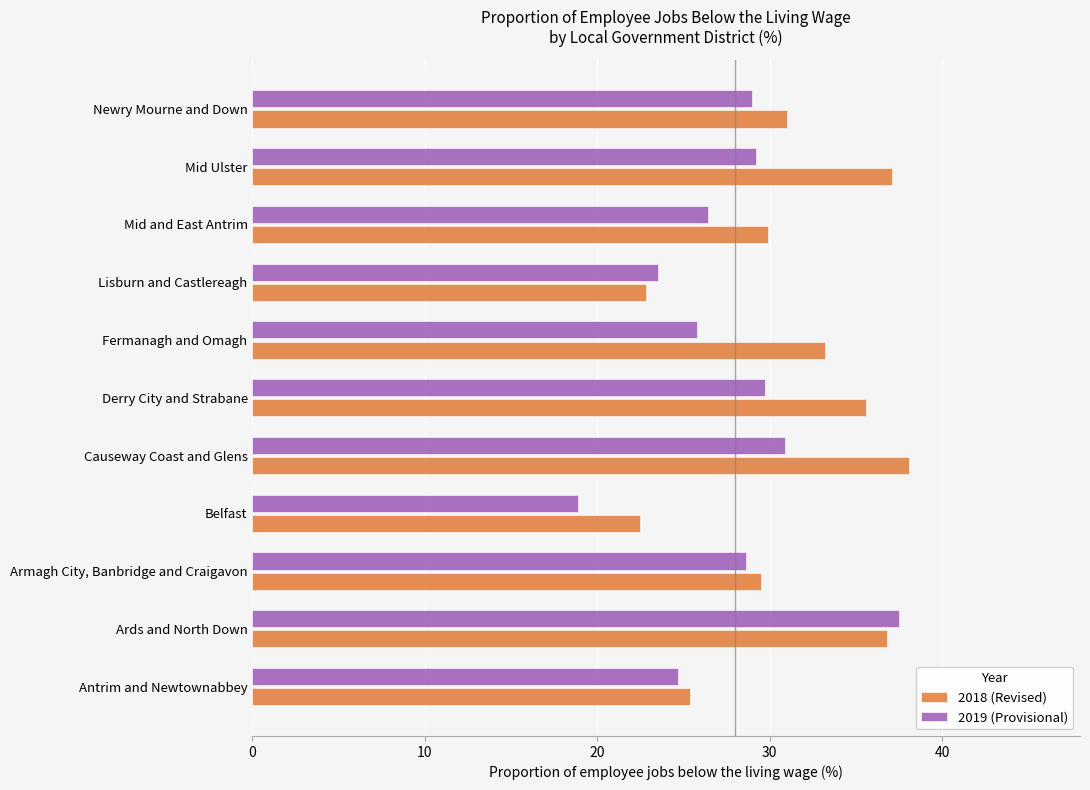

At which category is the sum across all series the highest?

Ards and North Down